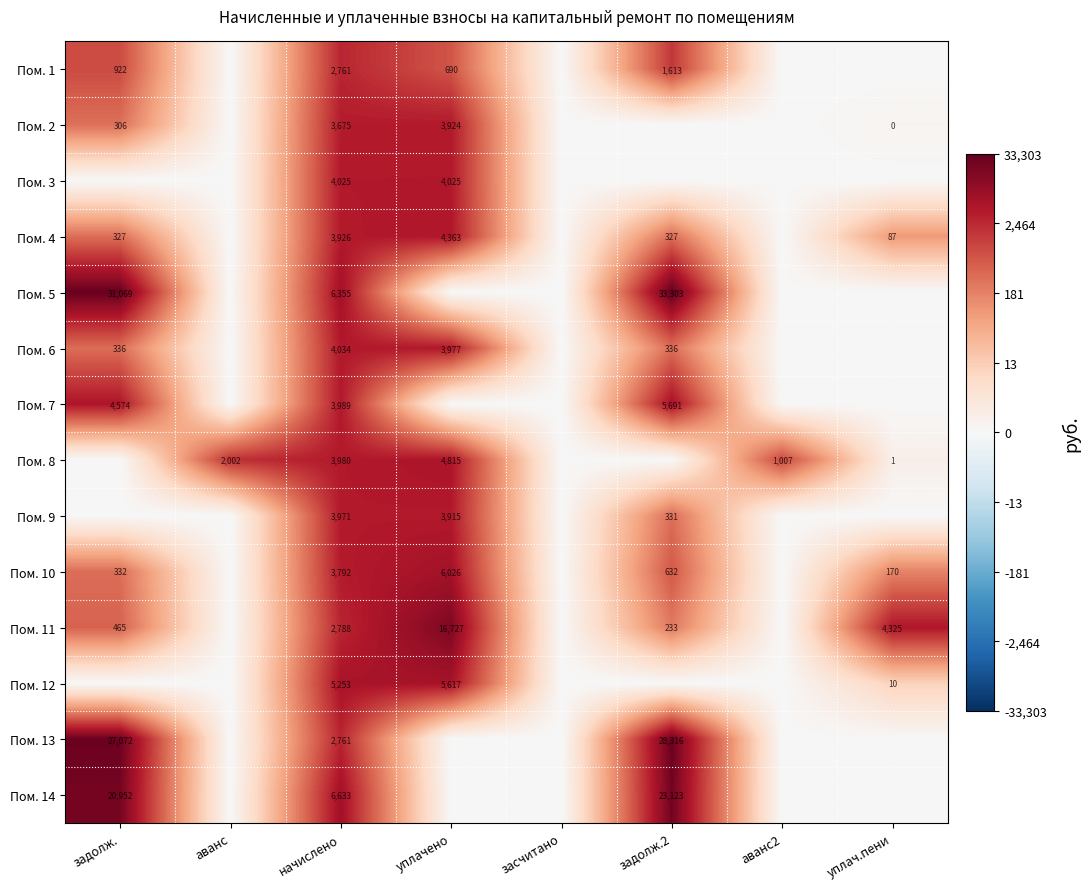

At how many categories does at least one series exceed 1?

7